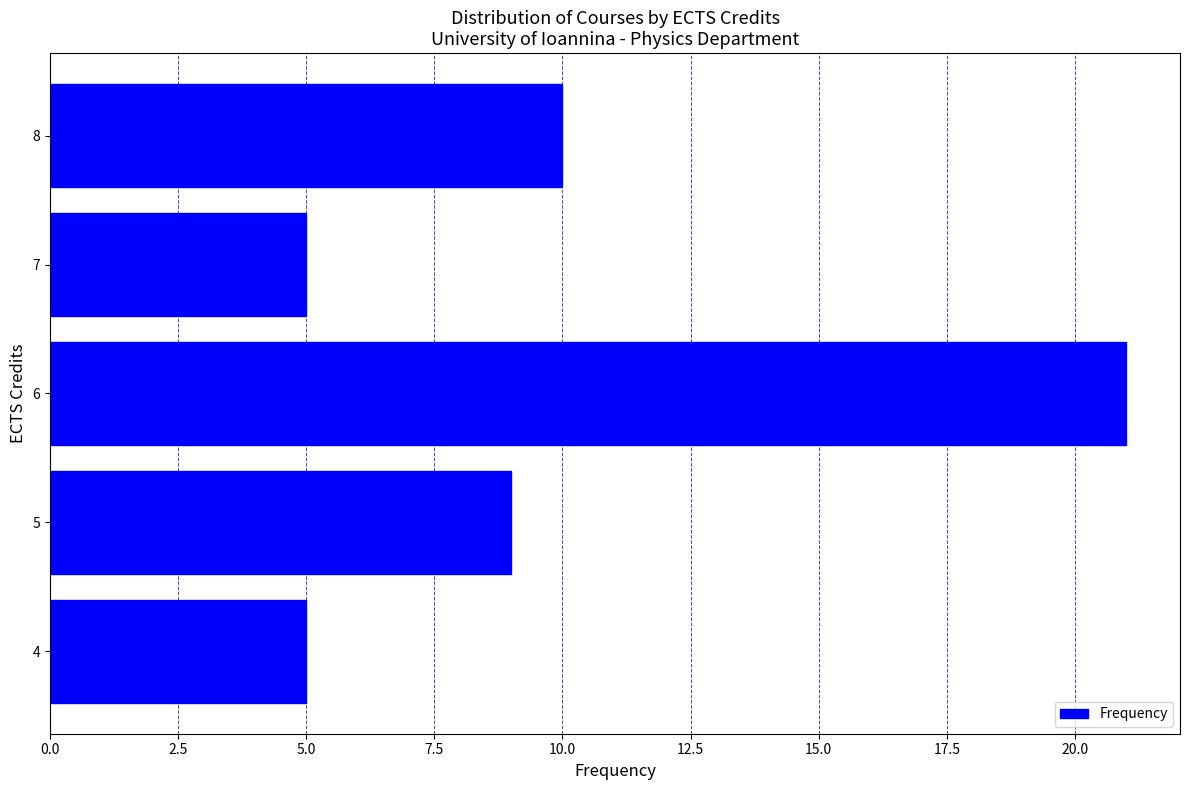

Reading bottom to top, extract all data points from this chart.

4=5	5=9	6=21	7=5	8=10